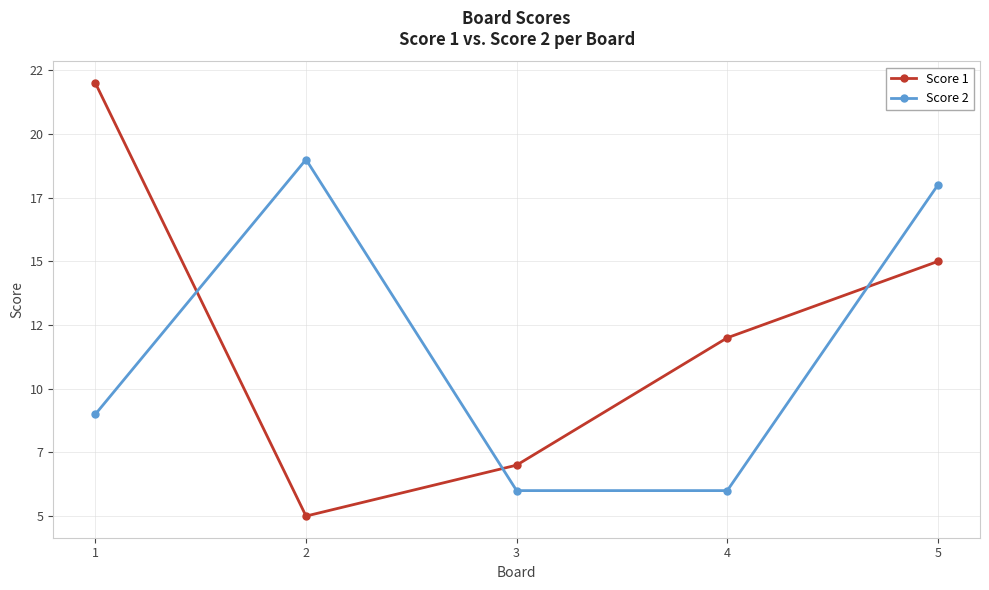

Reading left to right, extract all data points from this chart.

Score 1: 22	5	7	12	15
Score 2: 9	19	6	6	18